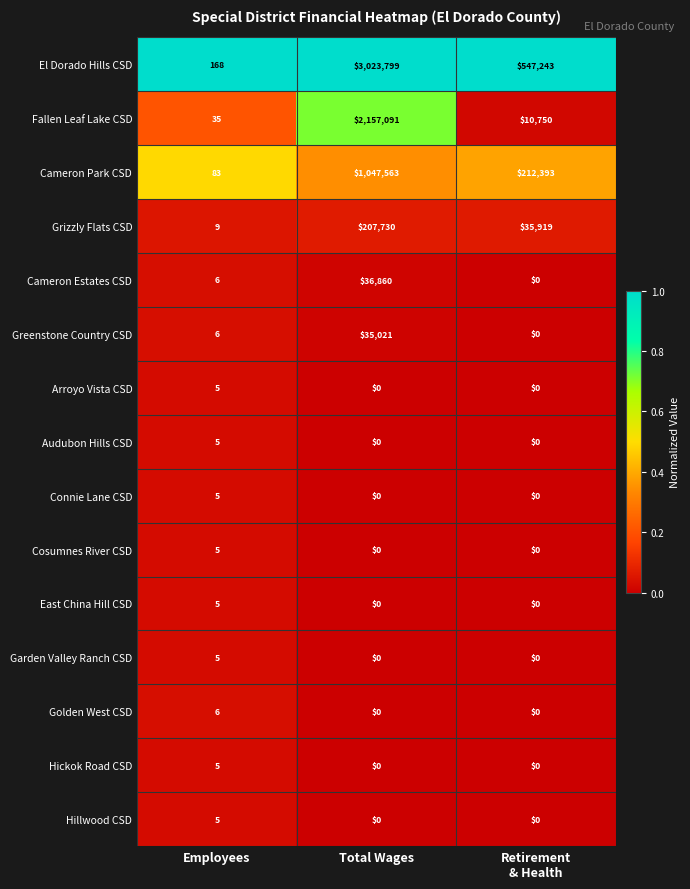

What is the difference between the maximum and minimum values in the Garden Valley Ranch CSD series?

5